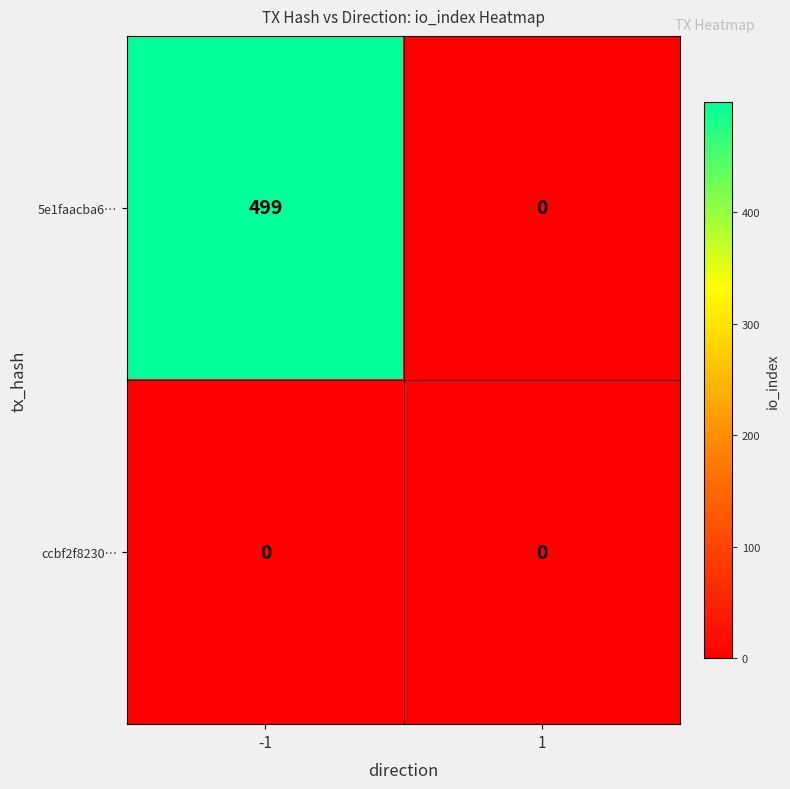

Is it true that 5e1faacba6… equals 155 at -1?

False